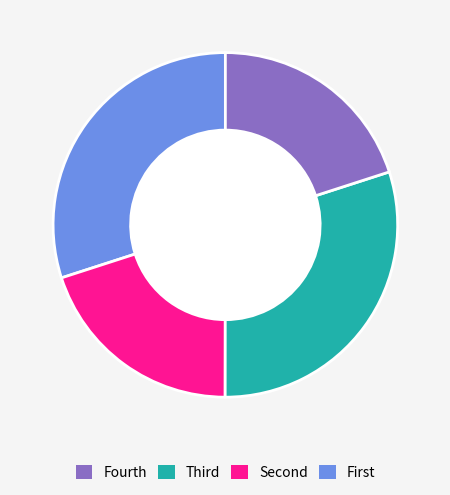

How many segments does this pie chart have?

4